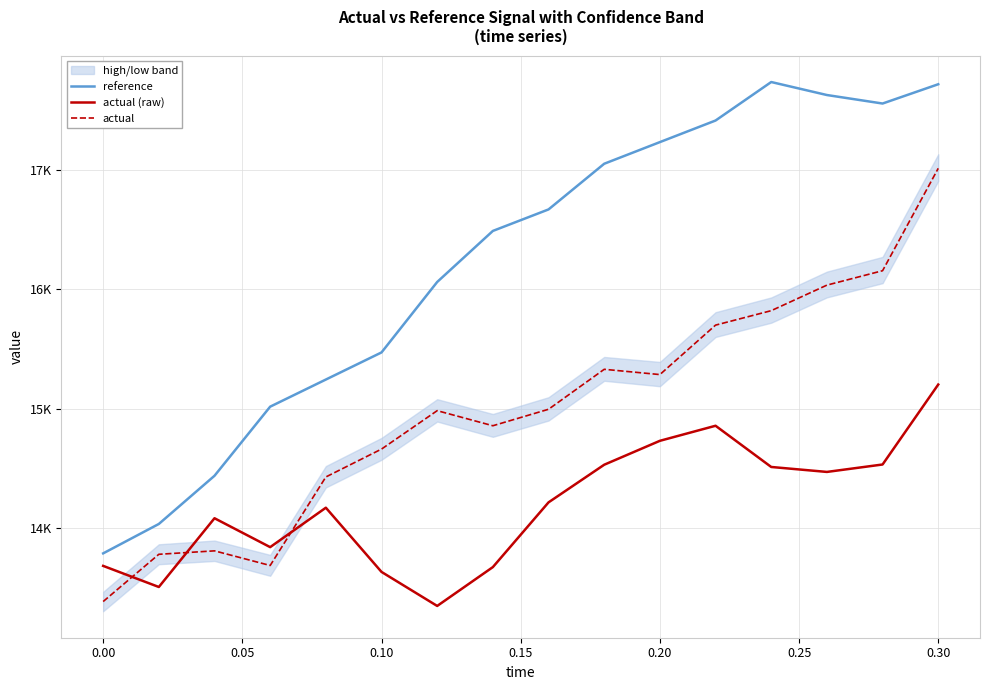

What is the average value of the actual (raw) series?

14189.4